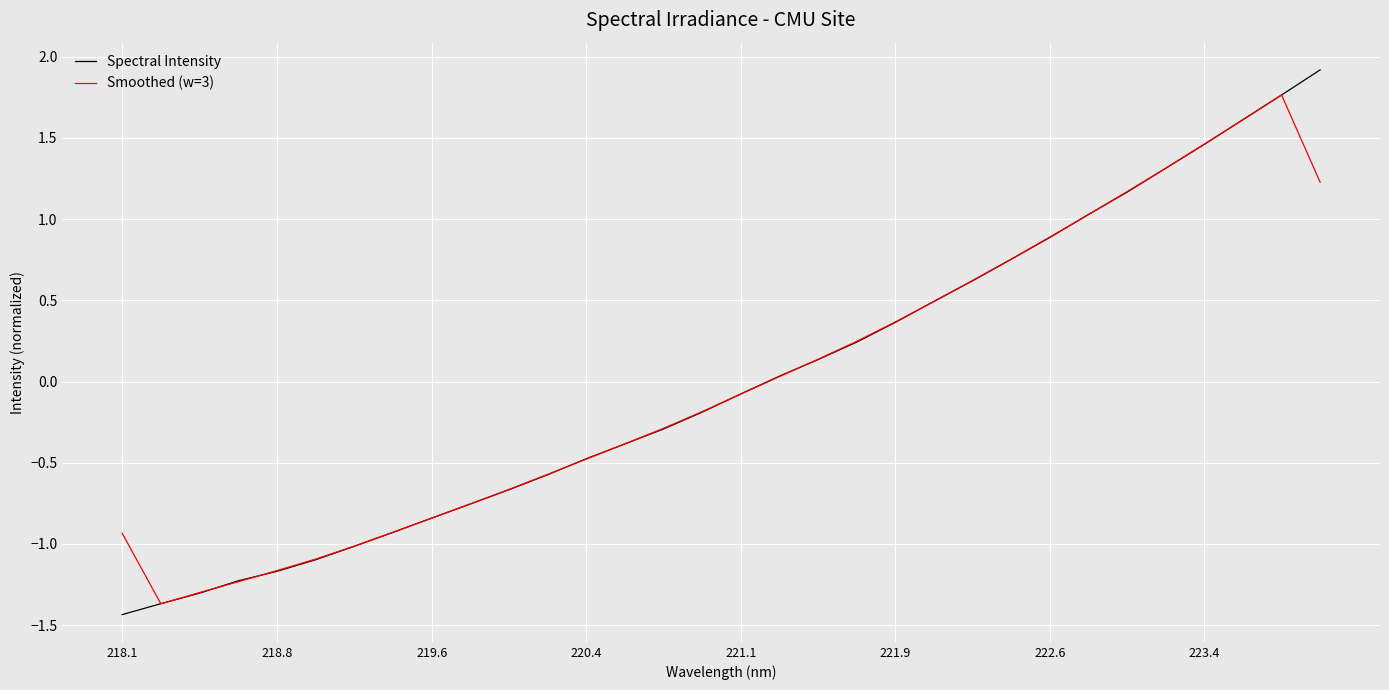

How many lines are shown in the chart?

2